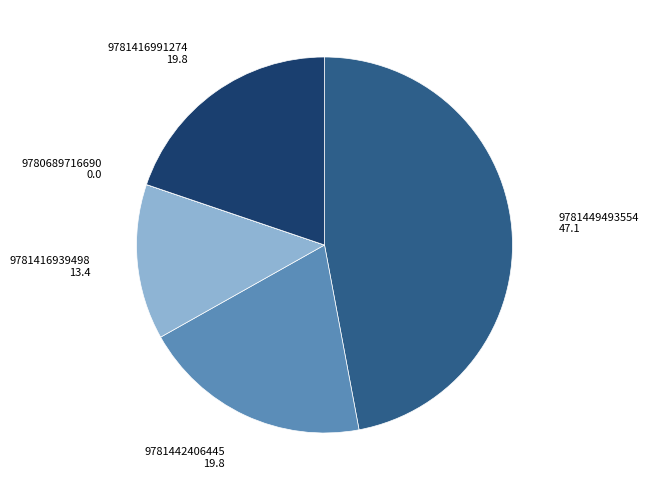

True or false: 9781449493554 accounts for 47% of the total.

True